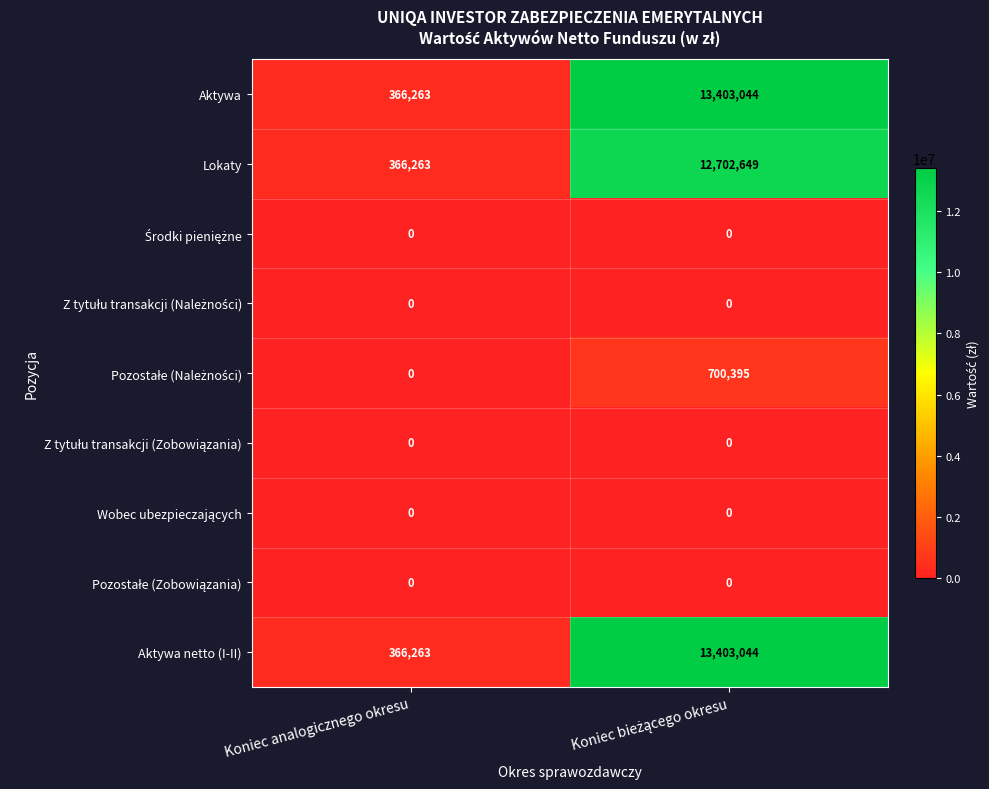

The value of Aktywa netto (I-II) at Koniec analogicznego okresu is 84507. True or false?

False